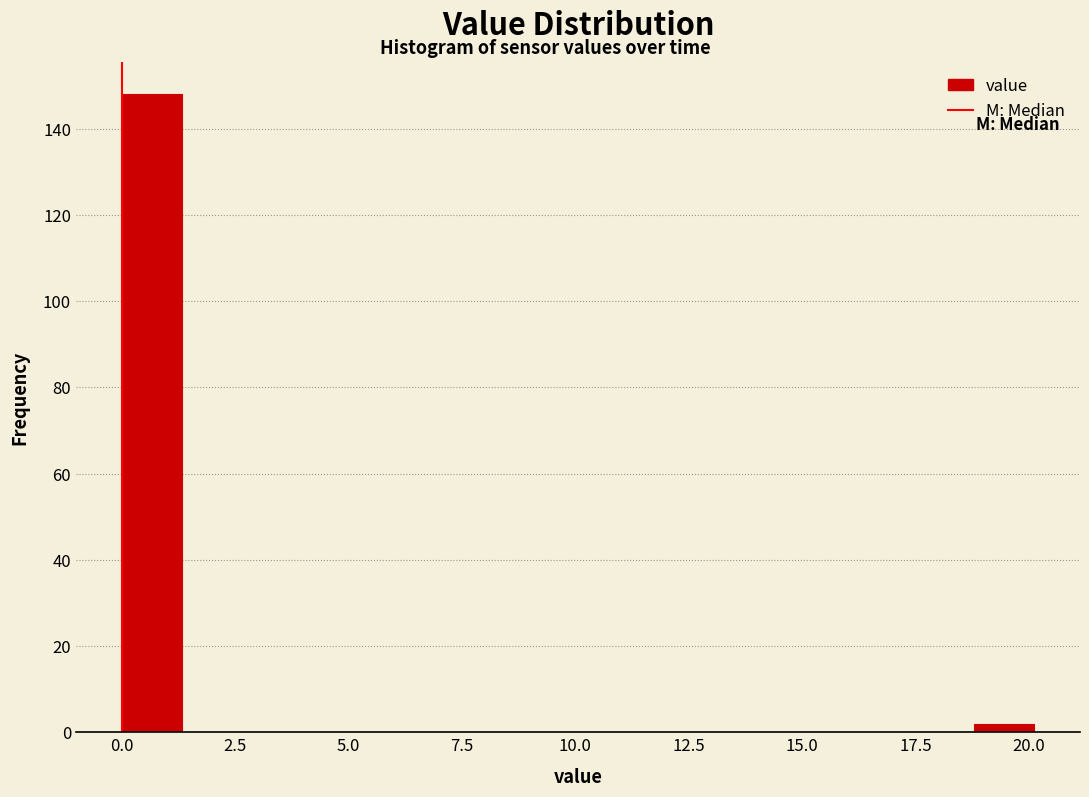

Around what value on the x-axis is the tallest bar? Give the approximate position of its centre, as read against the axis.

0.5